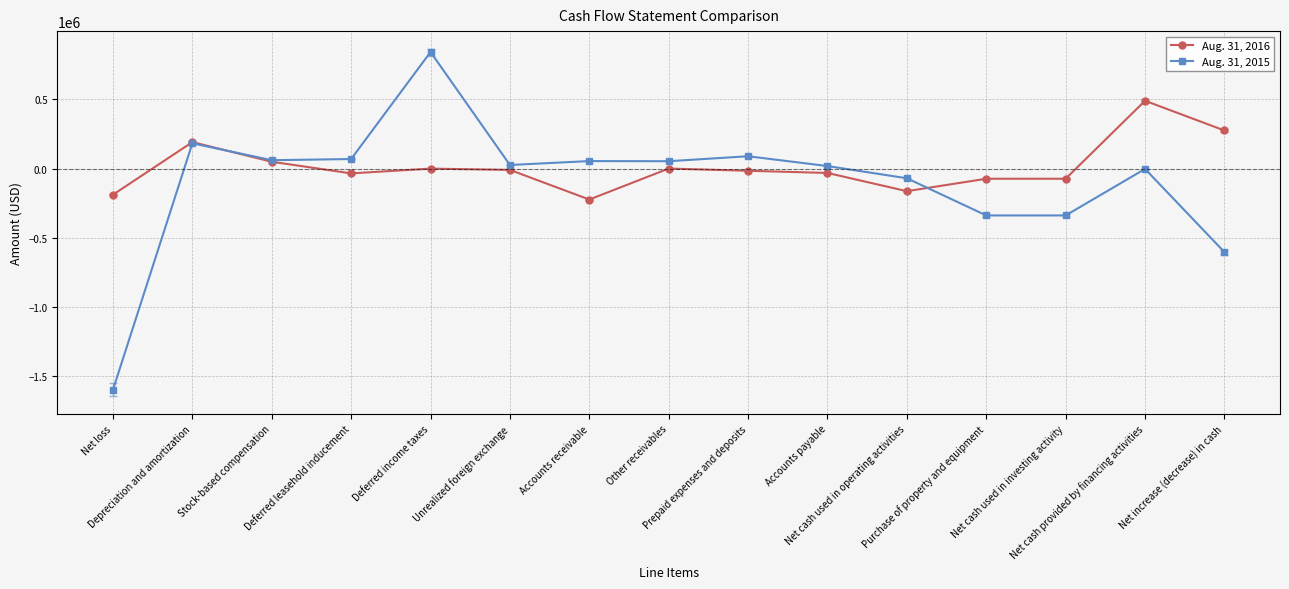

How many data points does each series have?

15